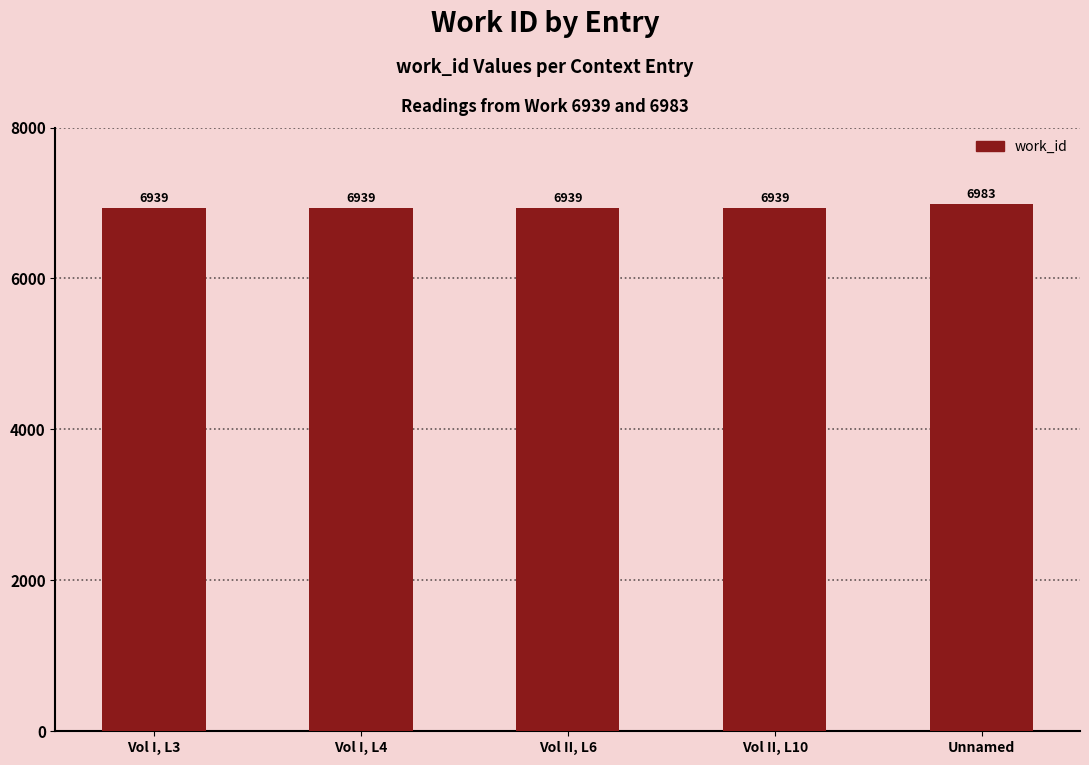

What is the approximate value at Vol II, L10, to the nearest 5?

6940